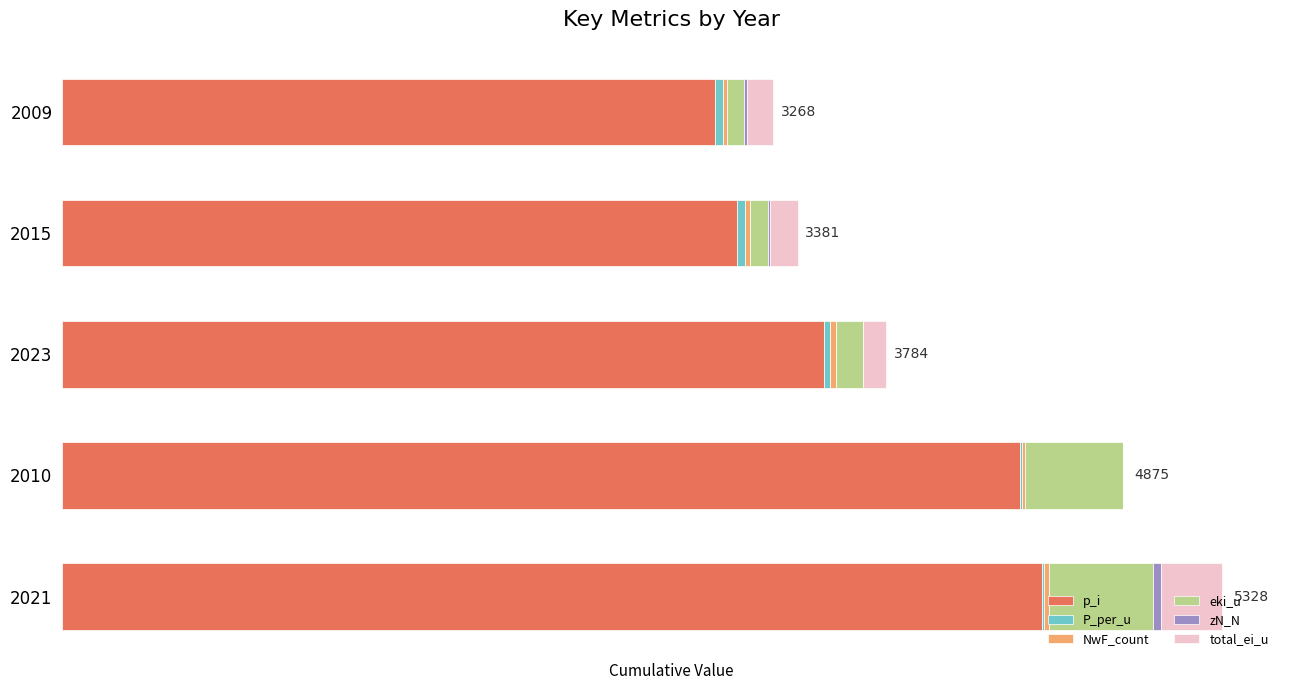

What is the sum of all NwF_count values?

102.0